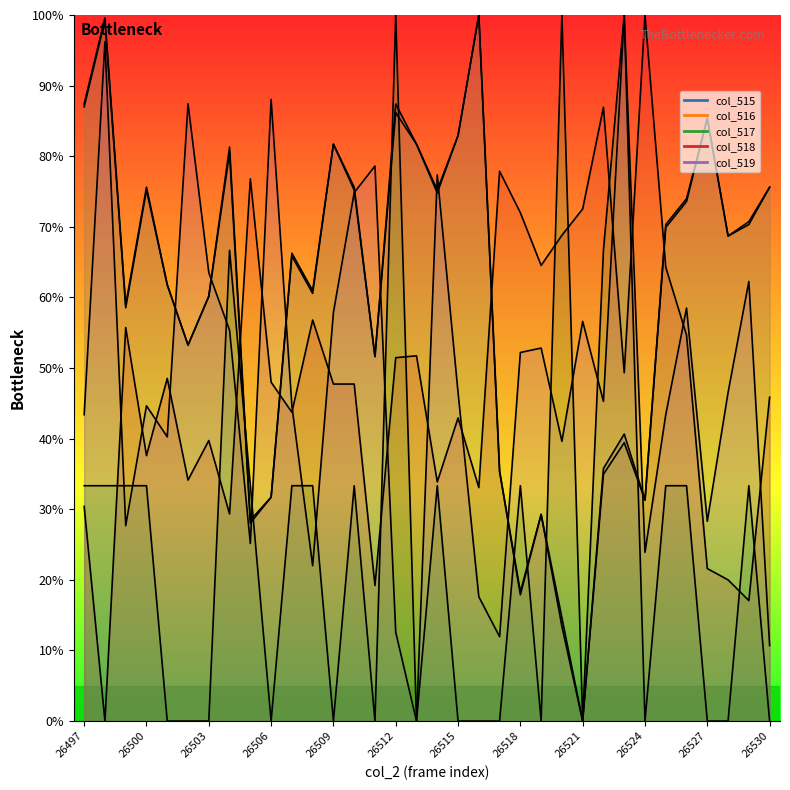

Which has a higher value, 26521 or 23?

26521